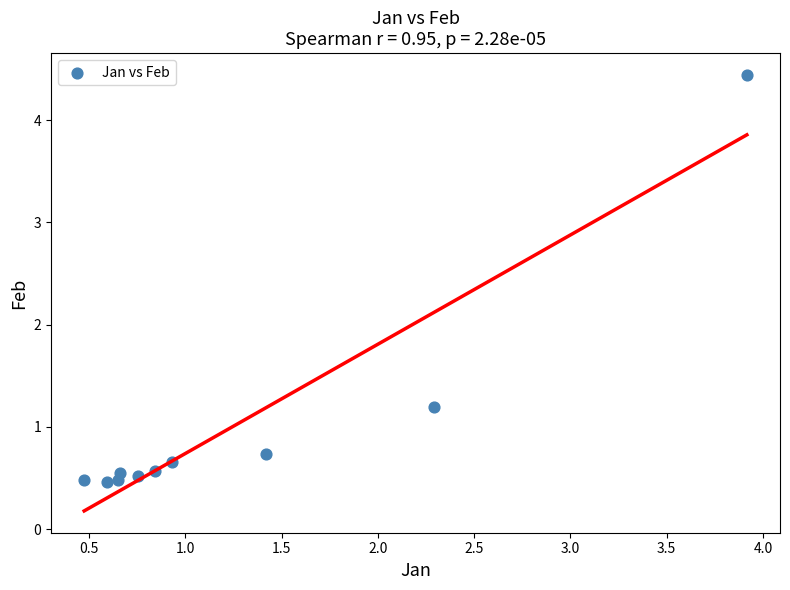

What is the average X value?

1.3